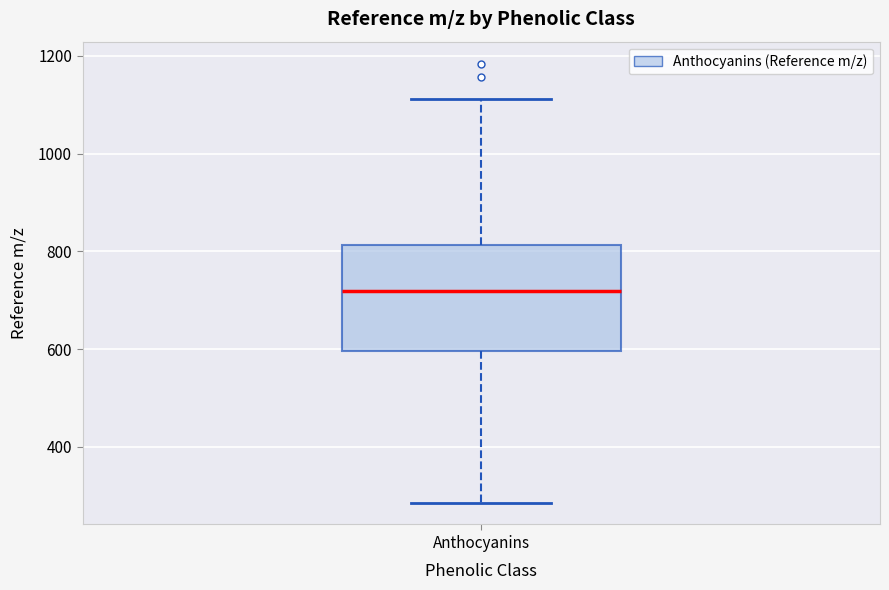

Where does the lower whisker of the box for Anthocyanins end on the y-axis? The values are not printed on the chart, so give them approximately, as read against the axis.

280